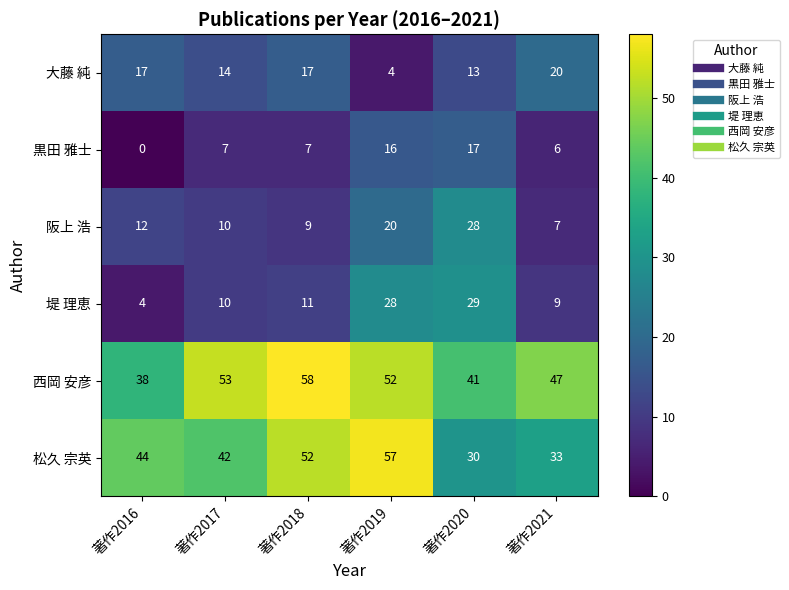

Rank the series at 著作2016 from lowest to highest value.

黒田 雅士, 堤 理恵, 阪上 浩, 大藤 純, 西岡 安彦, 松久 宗英